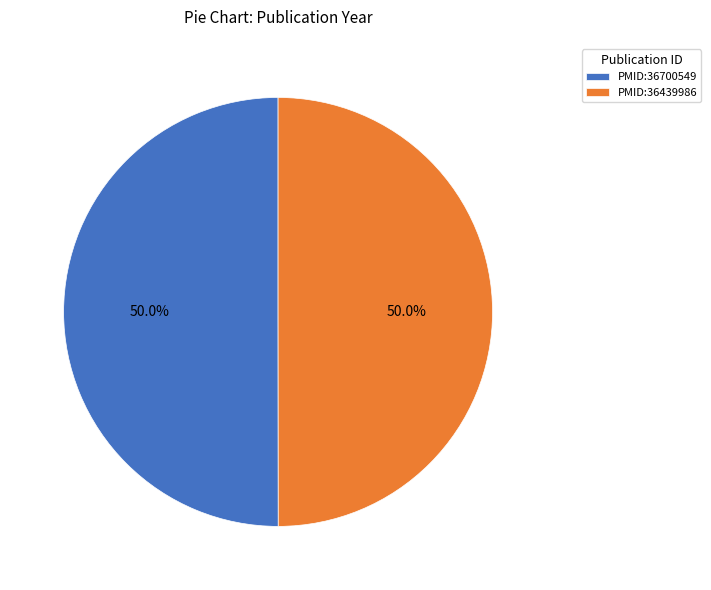

What percentage is the PMID:36700549 slice, to the nearest percent?

50%